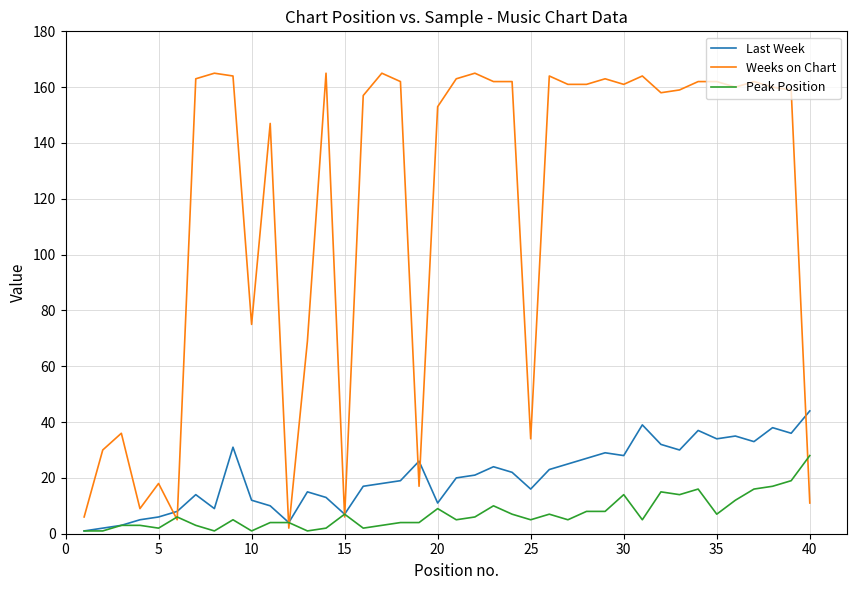

What is the greatest value displayed?

165